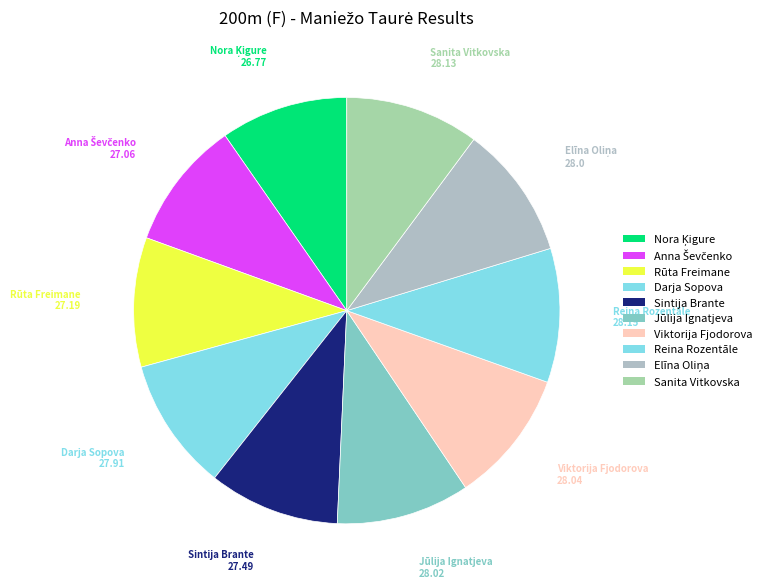

What portion of the pie excludes Viktorija Fjodorova?

89.9%